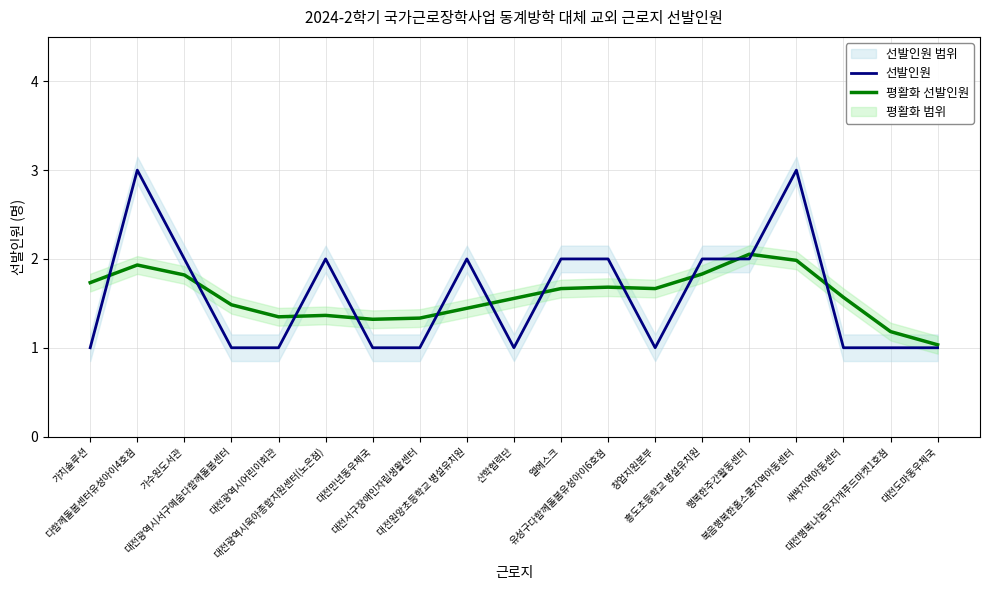

How many lines are shown in the chart?

2